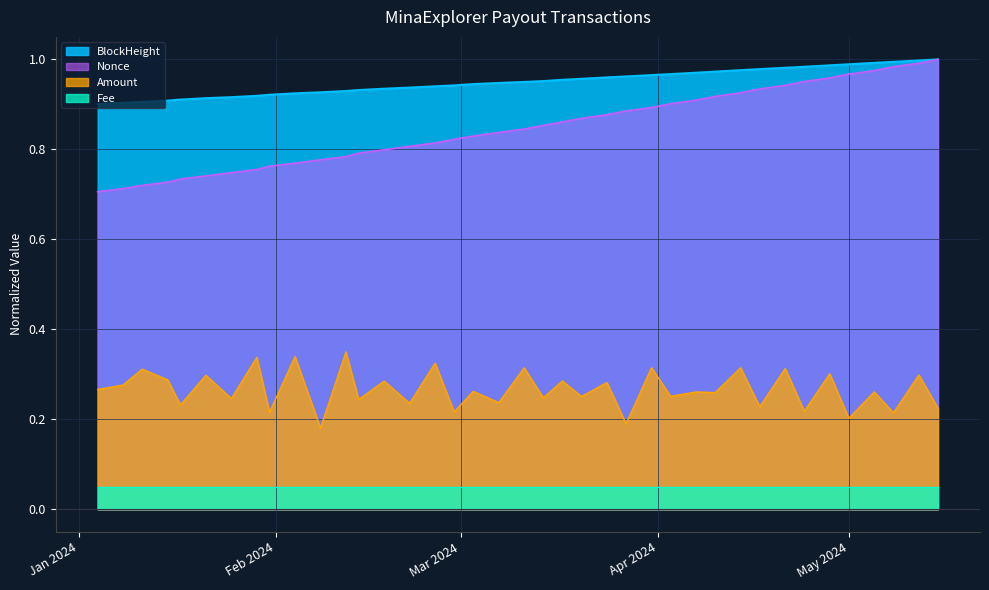

True or false: Nonce and BlockHeight cross at least once.

False